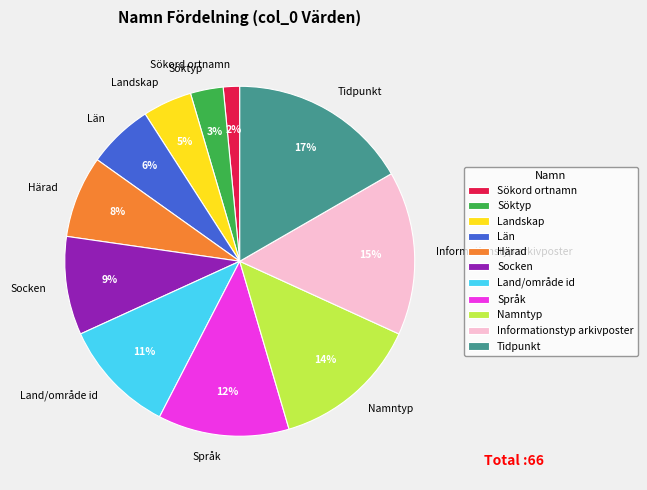

Between Landskap and Tidpunkt, which is larger?

Tidpunkt